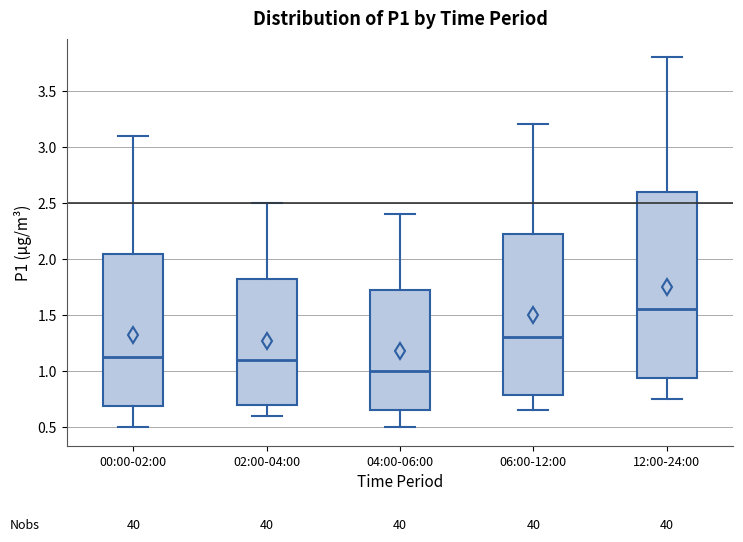

Which box's median line is the highest?

12:00-24:00